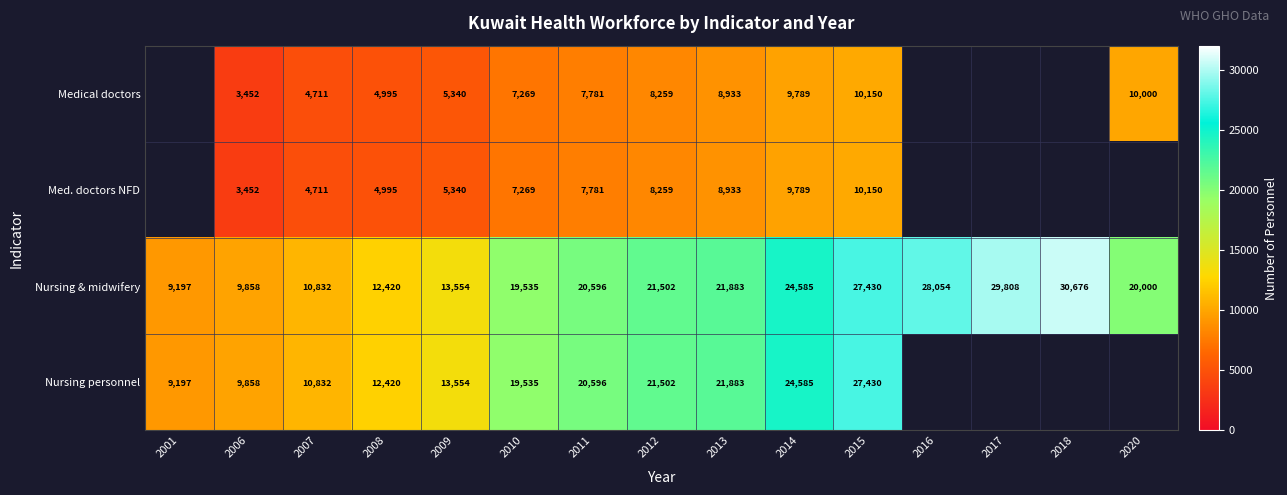

What is the sum of the Medical doctors values at 2020 and 2008?

14995